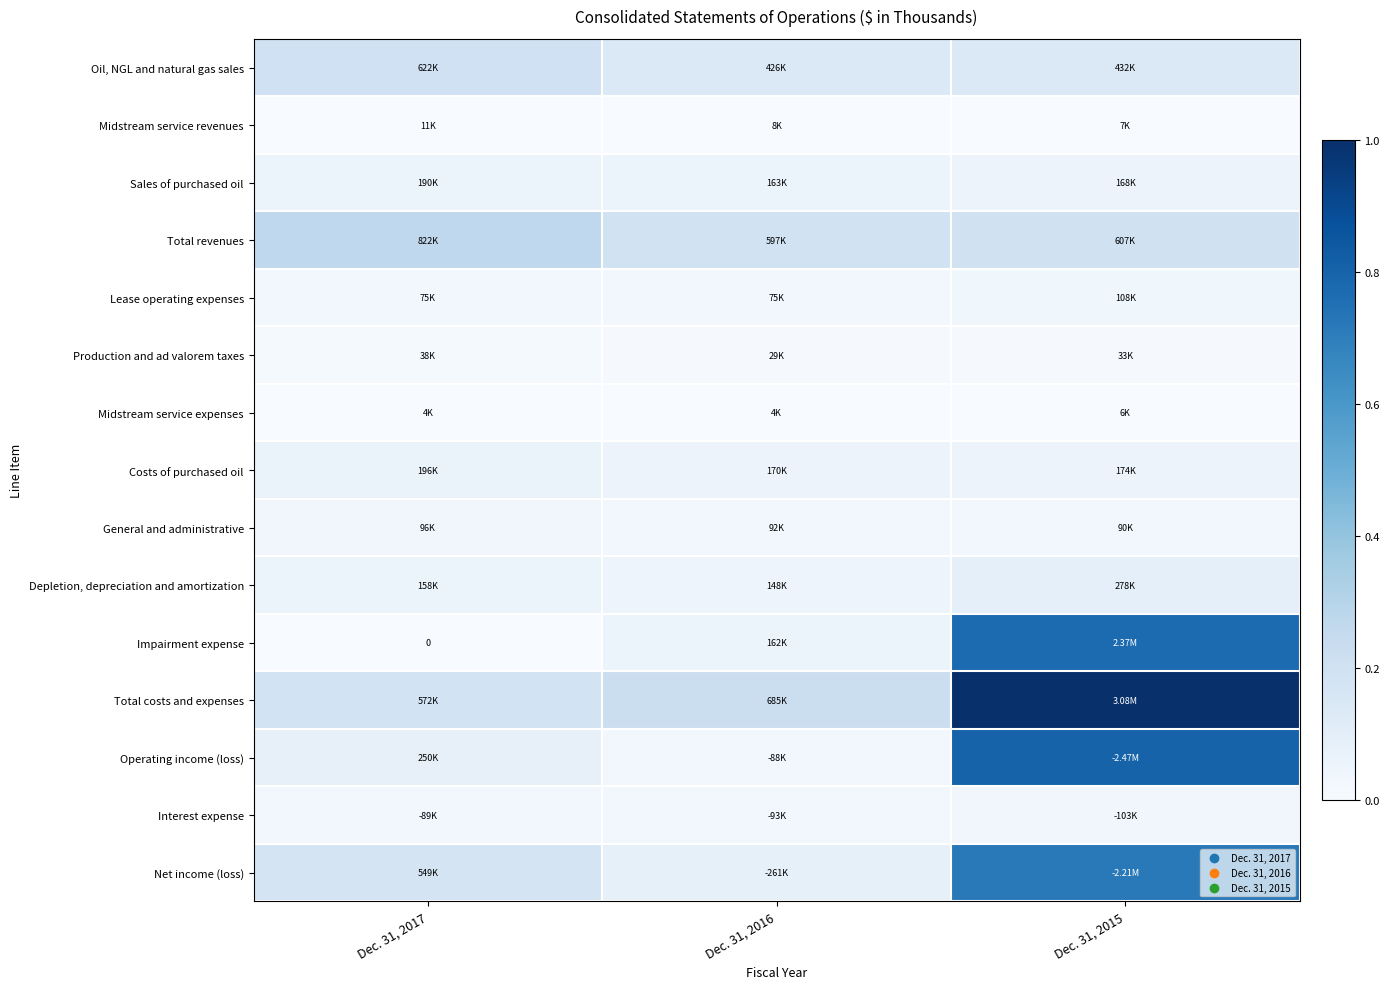

At which category does the chart reach its peak across all series?

Dec. 31, 2015